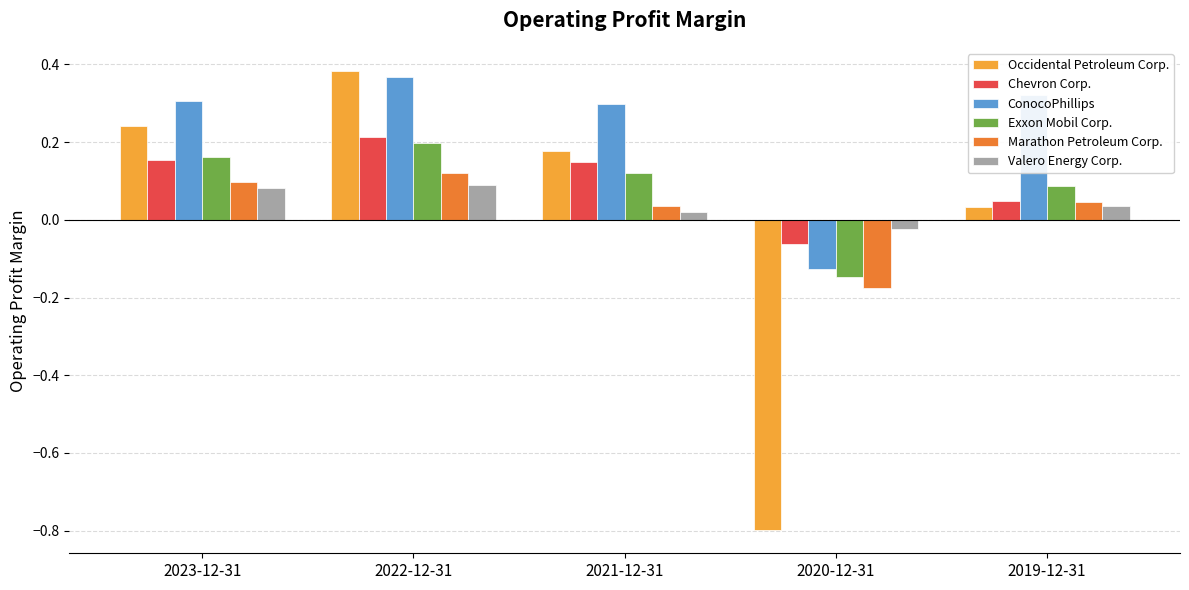

What position from the left is 2019-12-31?

5